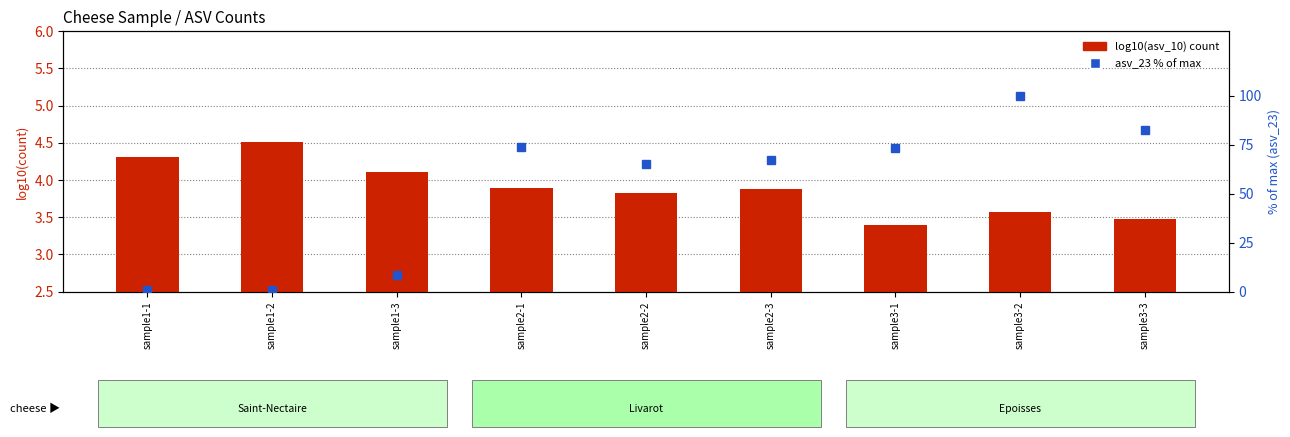

Where does the asv_23 % of max series first go above 67?

sample2-1